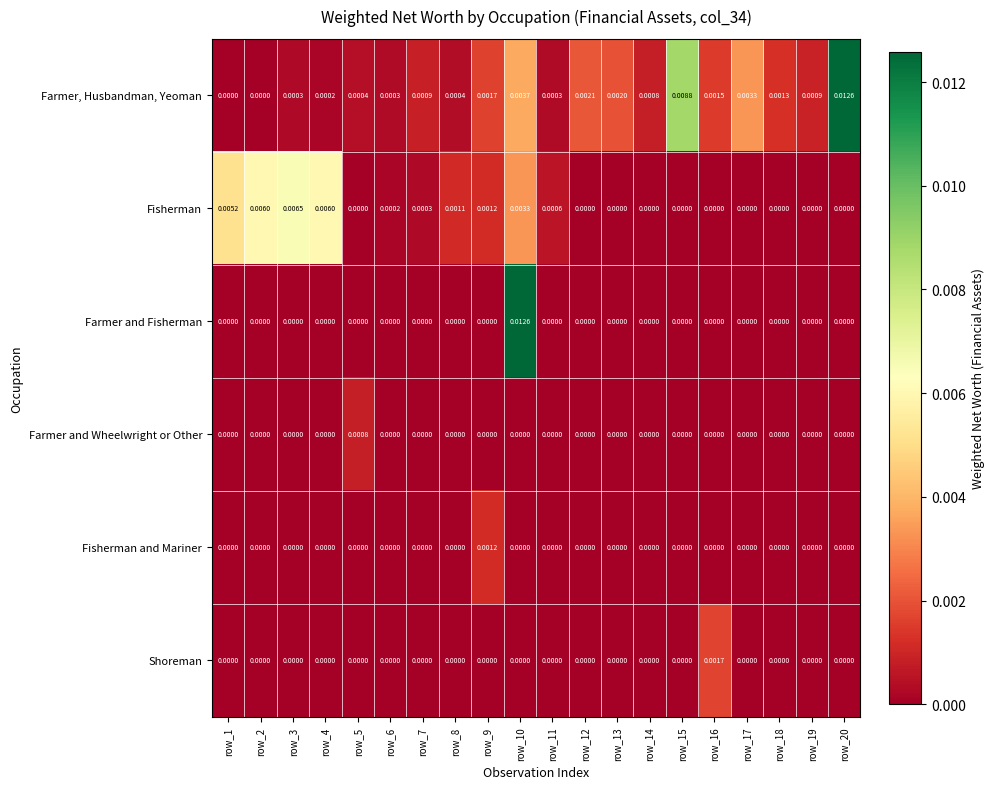

How many values in Fisherman and Mariner are above zero?

1